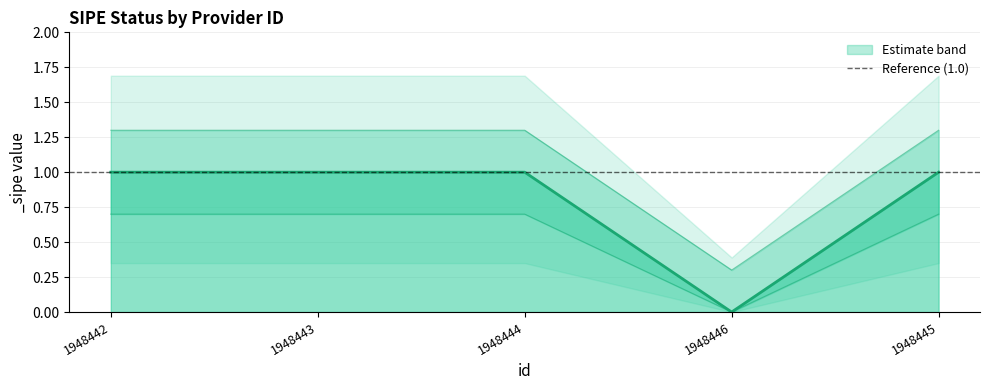

At which category is the sum across all series the highest?

1948442